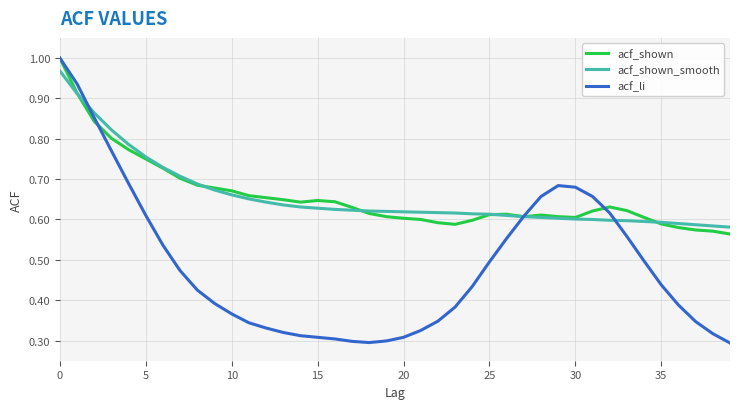

What are all the series names shown in the legend?

acf_shown, acf_shown_smooth, acf_li